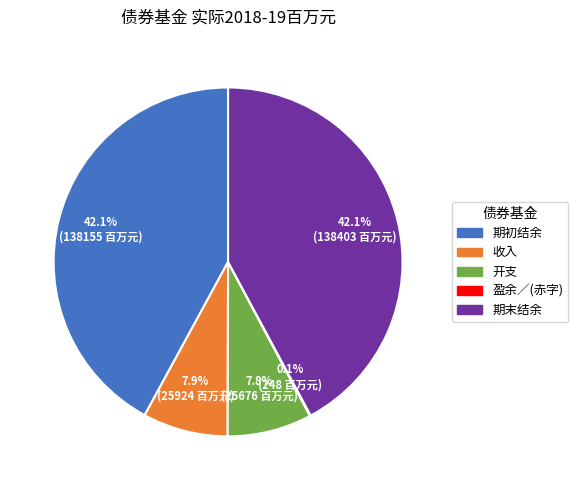

Is there a majority slice in this chart?

No